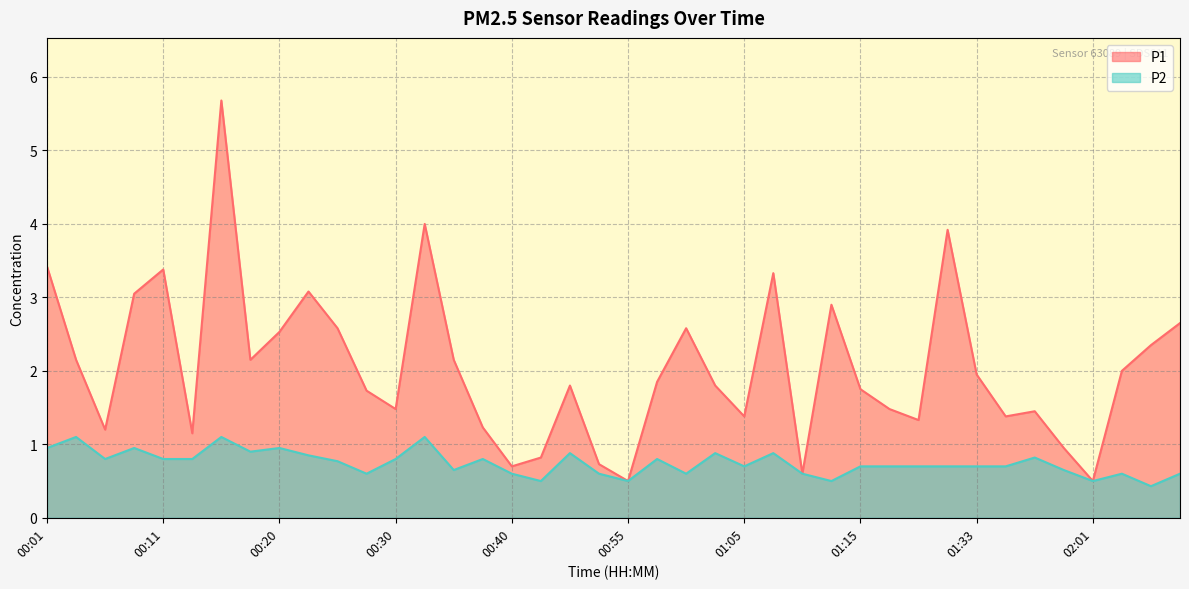

Between 00:45 and 01:33, which is larger?

01:33